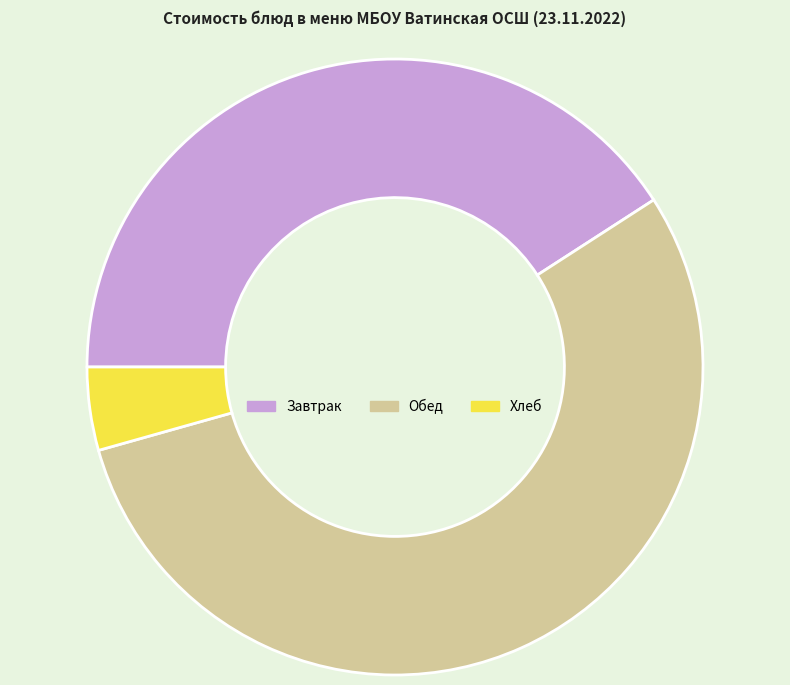

Count the number of slices in the pie.

3